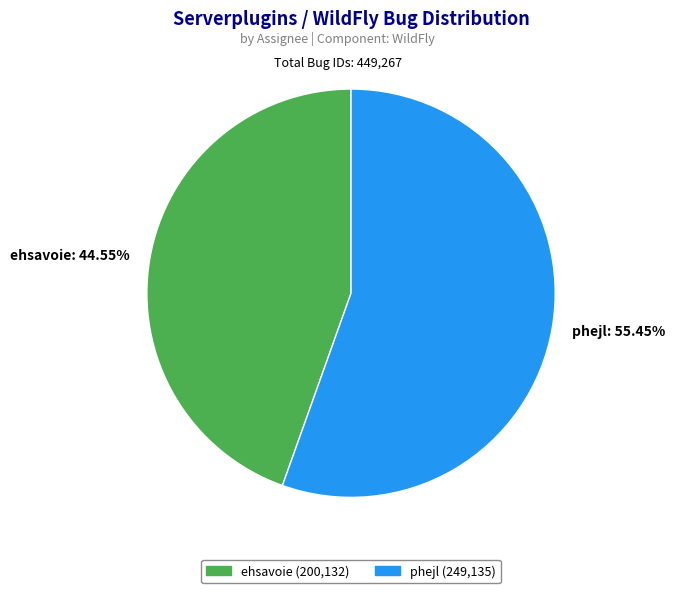

Which category has the biggest portion of the pie?

phejl